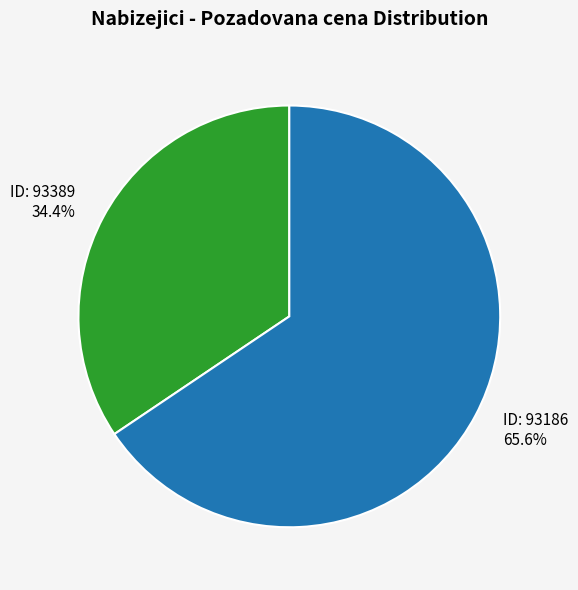

Is there any slice that represents more than half of the pie?

Yes